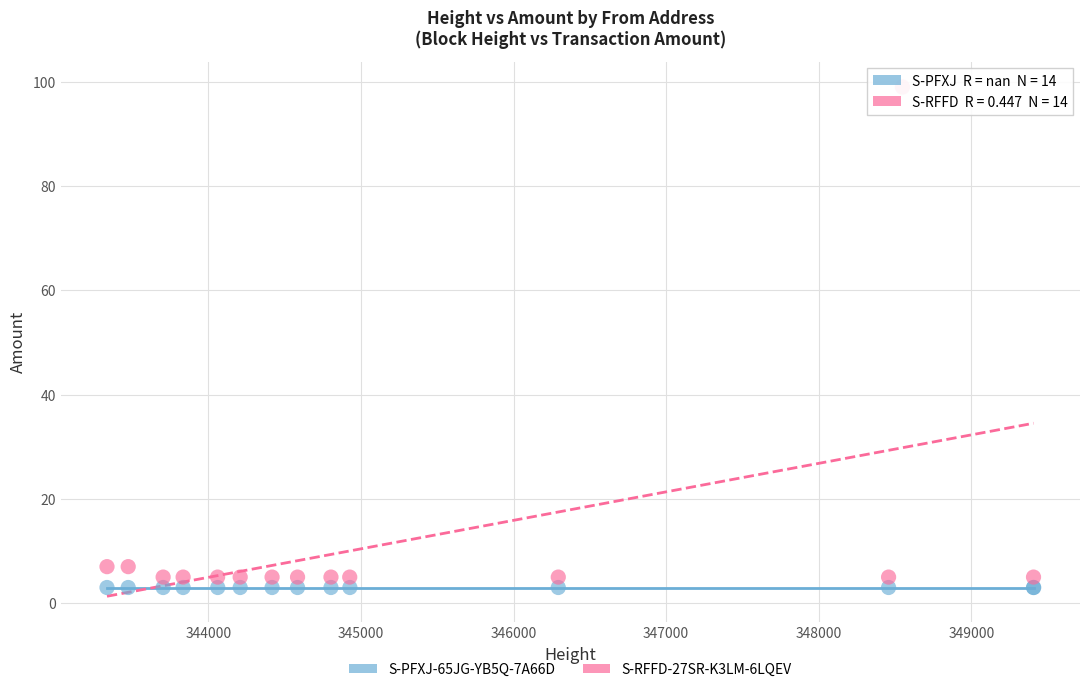

Which series reaches the maximum Y coordinate?

S-RFFD-27SR-K3LM-6LQEV